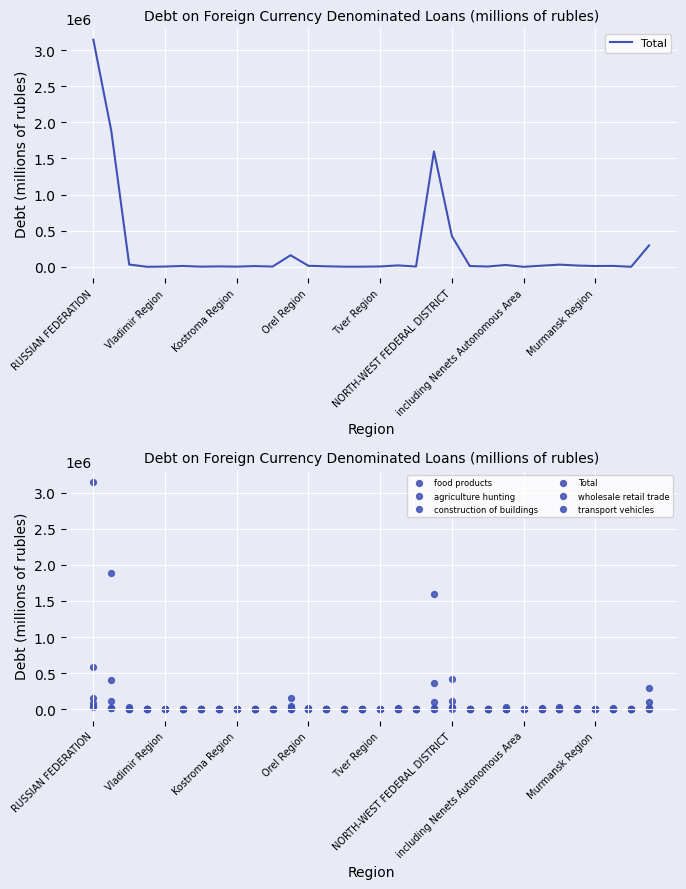

At how many categories does at least one series exceed 1757814?

2